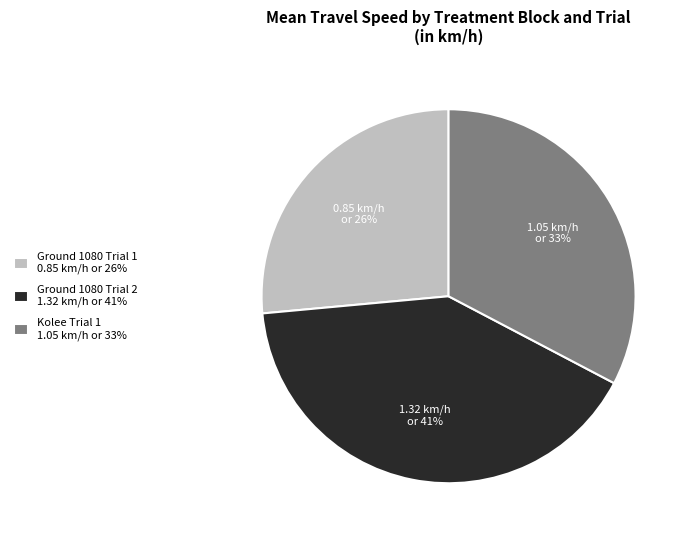

Is it true that Ground 1080 Trial 2 1.32 km/h or 41% is 41% of the pie?

True